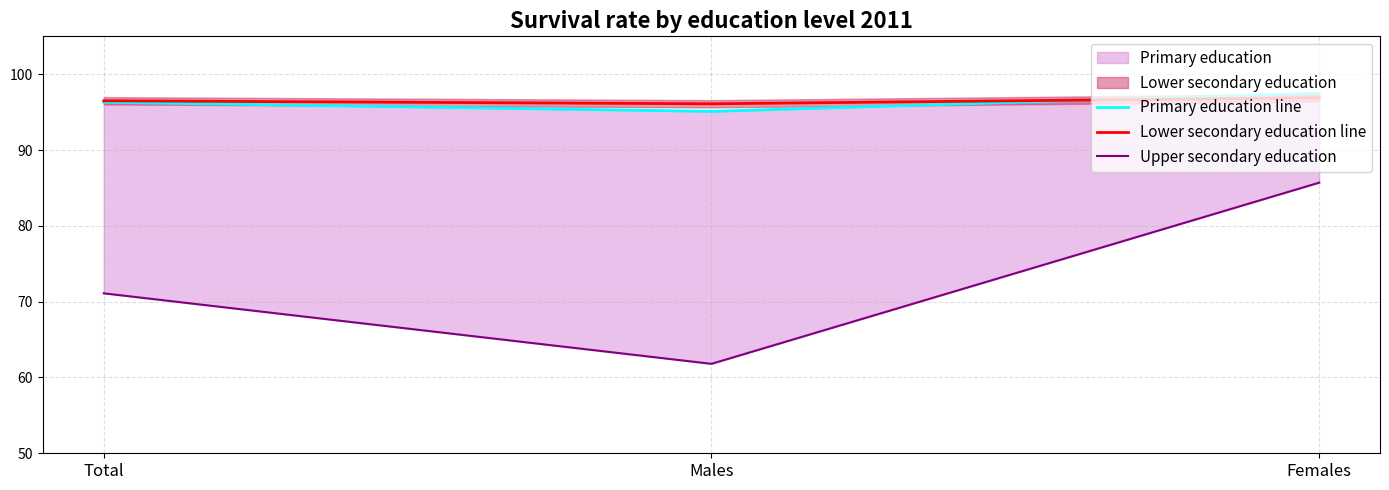

What is the difference between the Upper secondary education values at Males and Total?

9.3